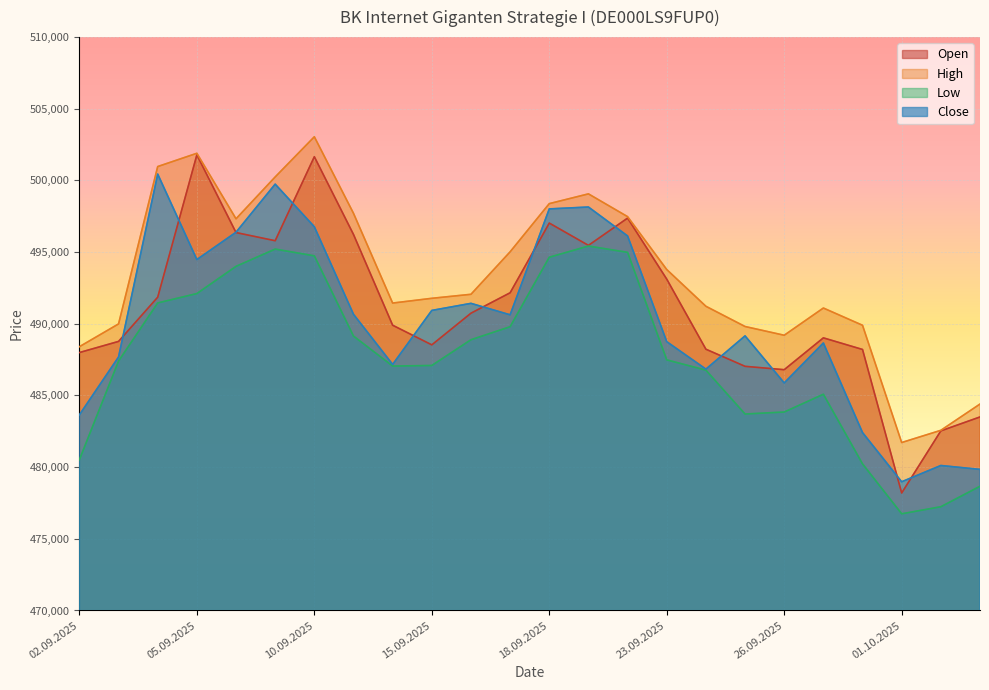

What is the sum of the Close values at 08.09.2025 and 02.09.2025?

980034